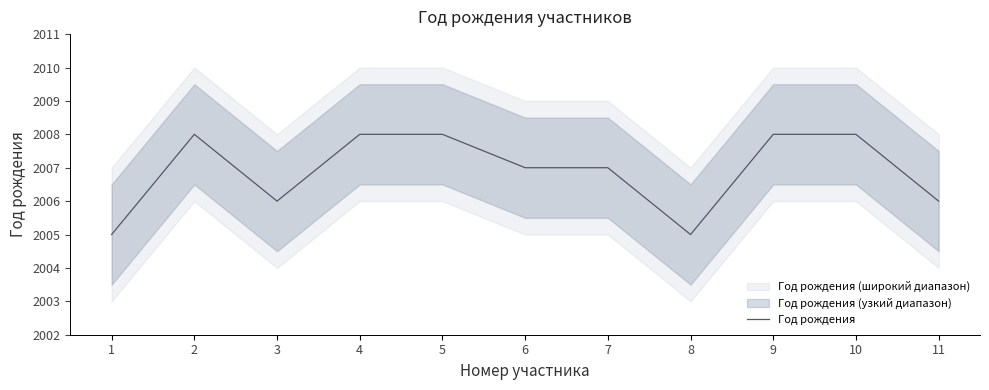

Approximately how many times larger is the value at 3 compared to 5?

1.0